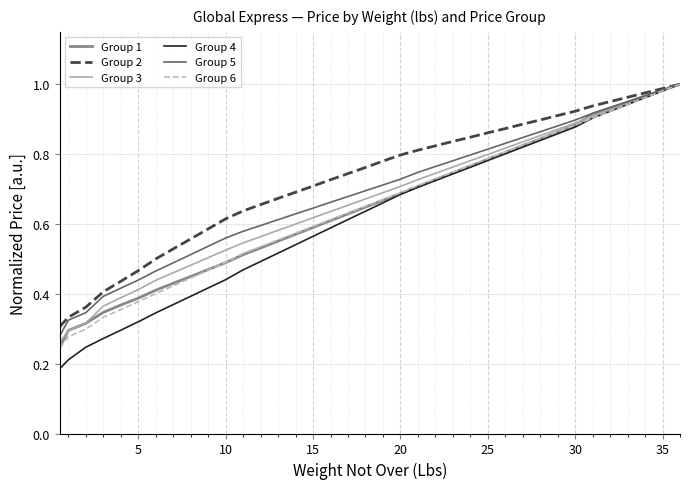

Which series has the largest range (max minus min)?

Group 4